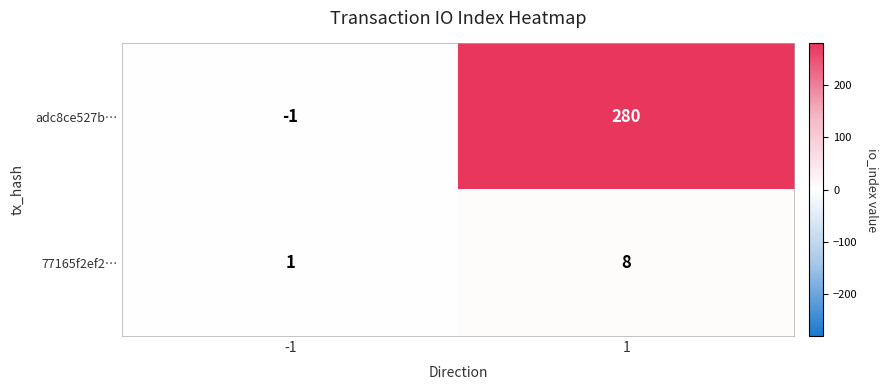

What is the difference between the maximum and minimum values in the 77165f2ef2… series?

7